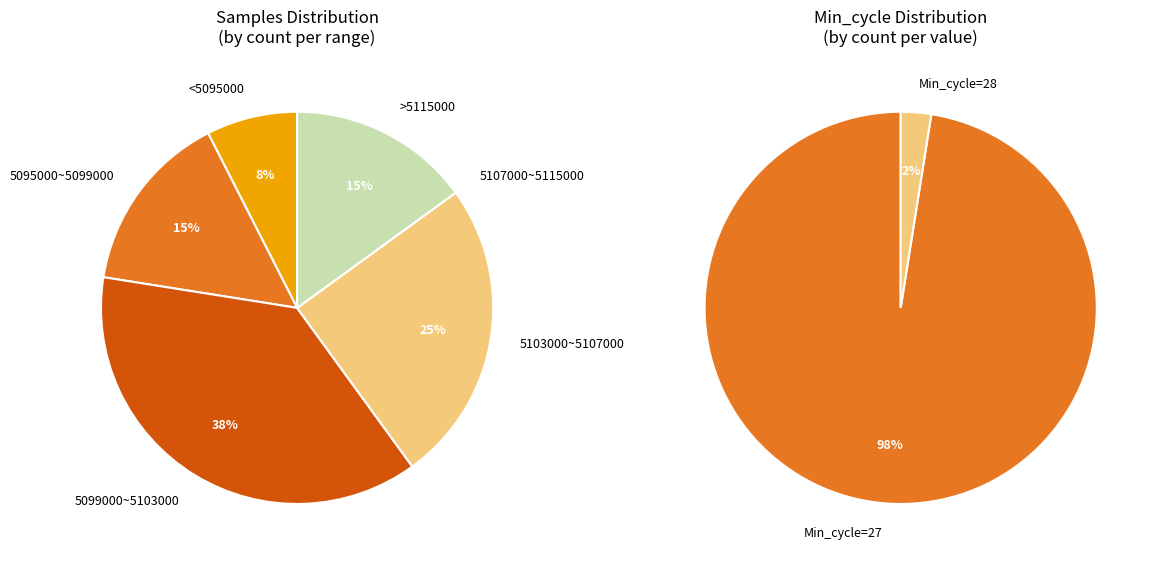

Do 36 and 17 together represent more than half of the pie?

No